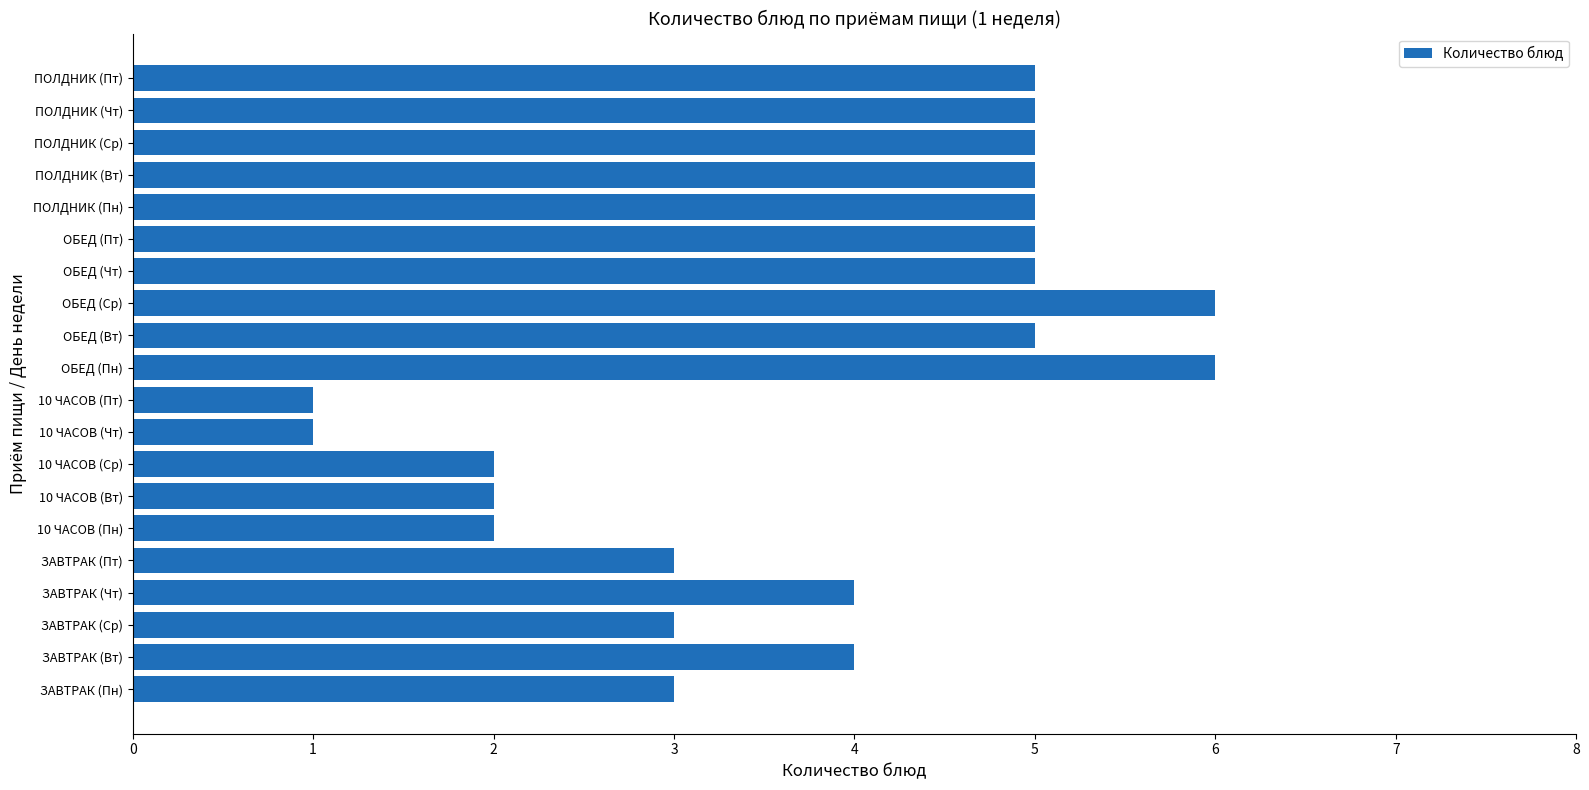

Reading top to bottom, list all the values displayed in this chart.

ПОЛДНИК (Пт)=5	ПОЛДНИК (Чт)=5	ПОЛДНИК (Ср)=5	ПОЛДНИК (Вт)=5	ПОЛДНИК (Пн)=5	ОБЕД (Пт)=5	ОБЕД (Чт)=5	ОБЕД (Ср)=6	ОБЕД (Вт)=5	ОБЕД (Пн)=6	10 ЧАСОВ (Пт)=1	10 ЧАСОВ (Чт)=1	10 ЧАСОВ (Ср)=2	10 ЧАСОВ (Вт)=2	10 ЧАСОВ (Пн)=2	ЗАВТРАК (Пт)=3	ЗАВТРАК (Чт)=4	ЗАВТРАК (Ср)=3	ЗАВТРАК (Вт)=4	ЗАВТРАК (Пн)=3